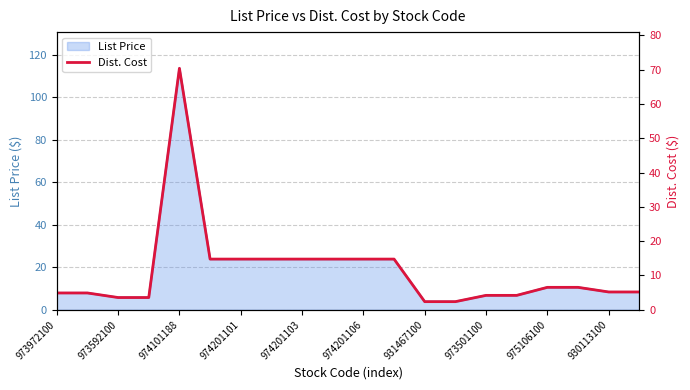

Which category has the highest value in the List Price series?

974101188